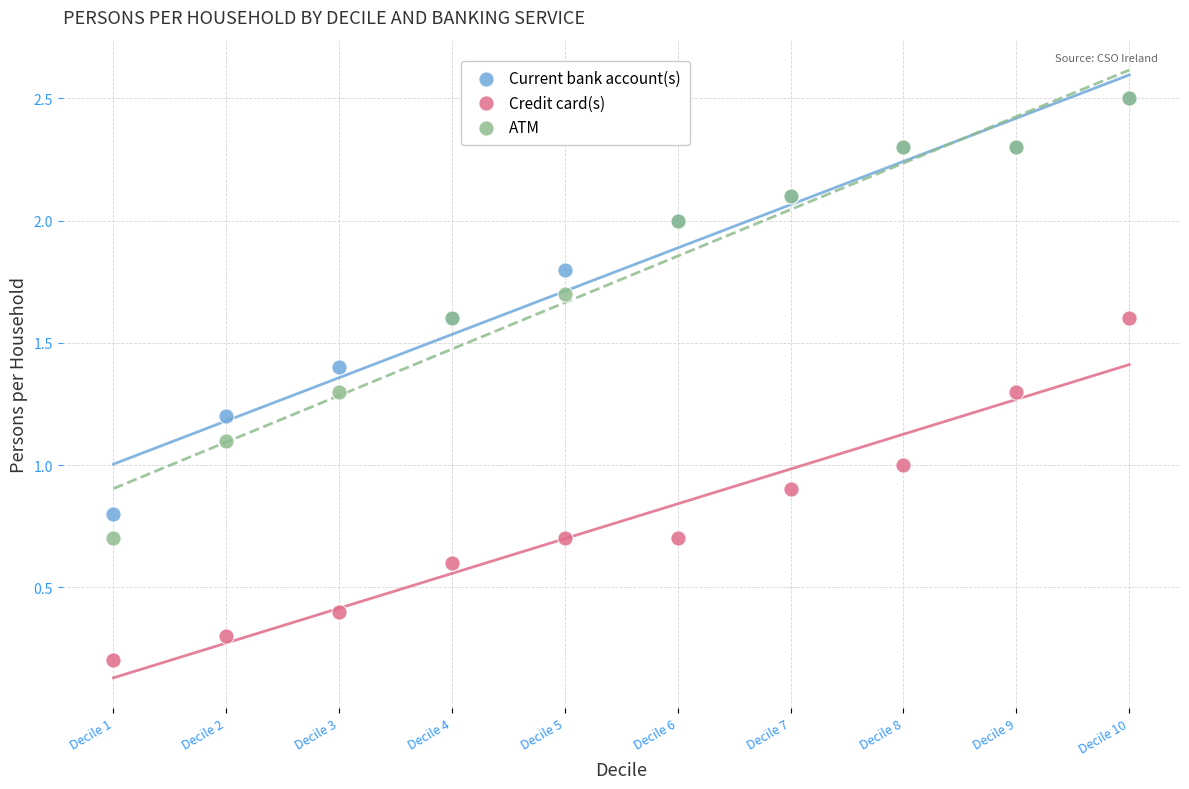

What are all the series names shown in the legend?

Current bank account(s), Credit card(s), ATM